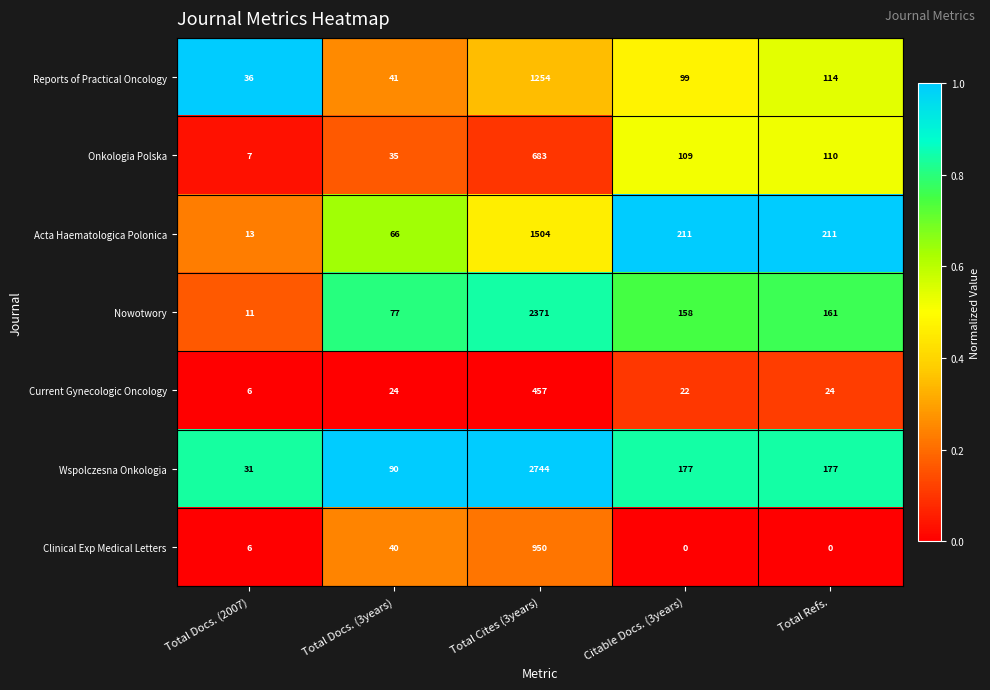

At which category is the sum across all series the highest?

Total Cites (3years)